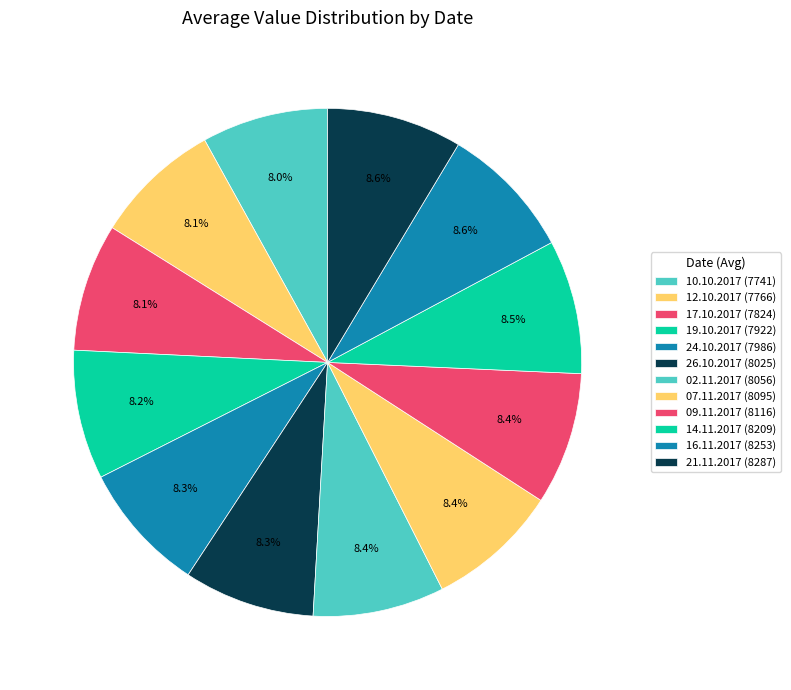

What percentage do 21.11.2017 and 02.11.2017 together represent?

17.0%